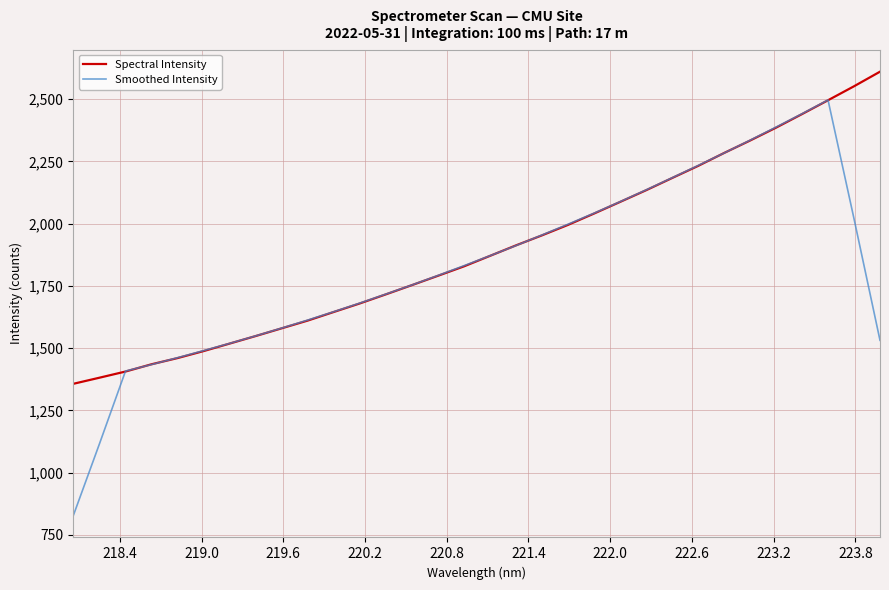

Count the number of categories in the chart.

32